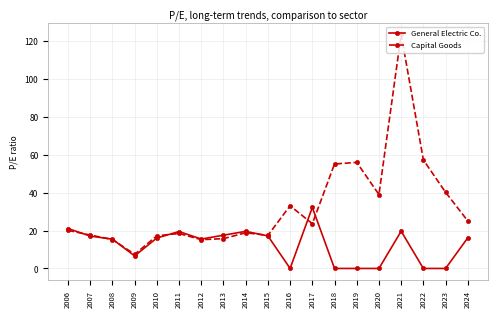

True or false: General Electric Co. and Capital Goods cross at least once.

True